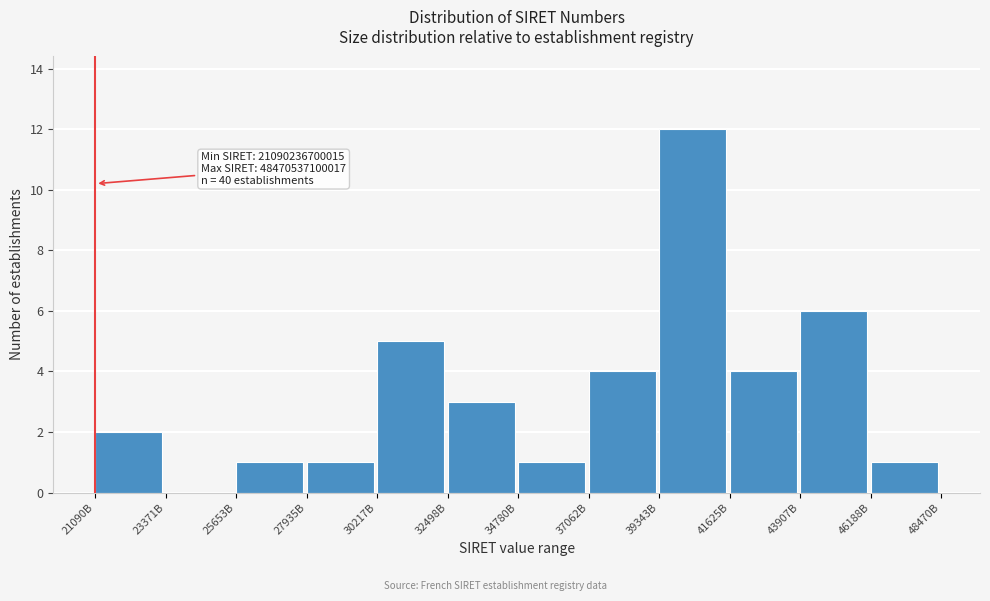

Reading right to left, list all the values displayed in this chart.

46188B=1	43907B=6	41625B=4	39343B=12	37062B=4	34780B=1	32498B=3	30217B=5	27935B=1	25653B=1	23371B=0	21090B=2